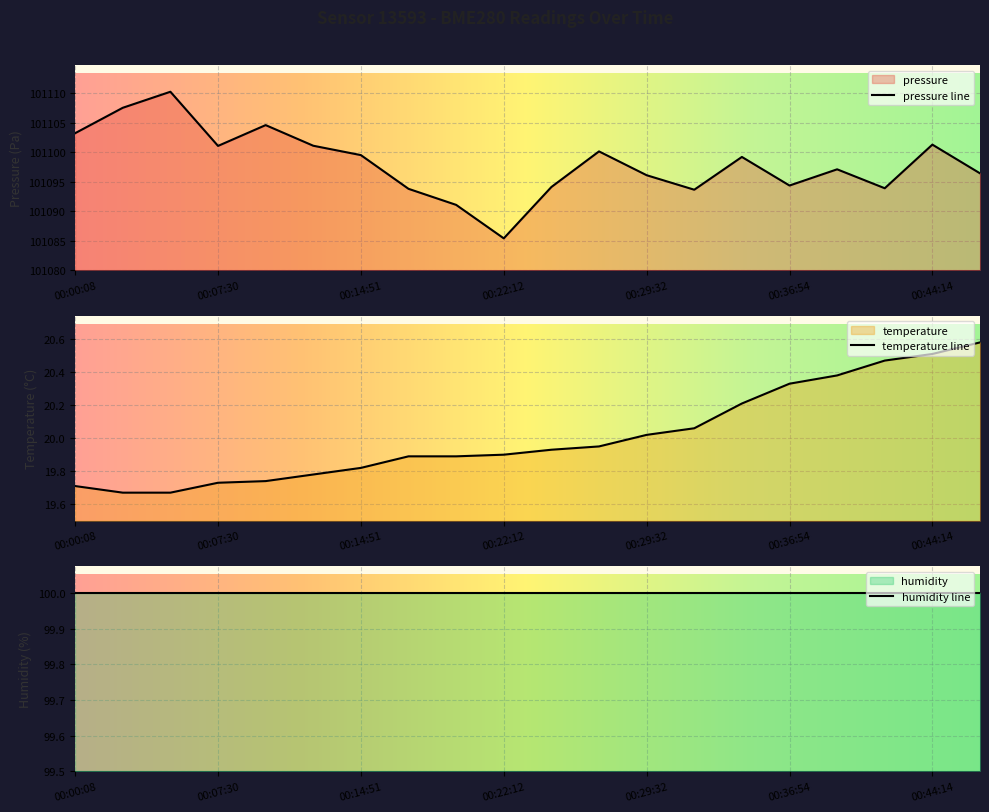

At how many categories does at least one series exceed 18493?

20